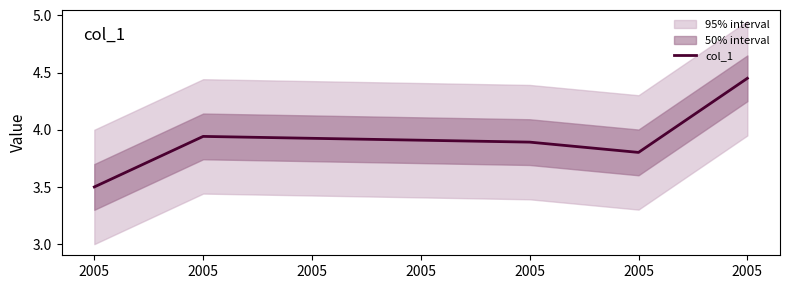

The chart shows a value of 3.9 at 2005. True or false?

True